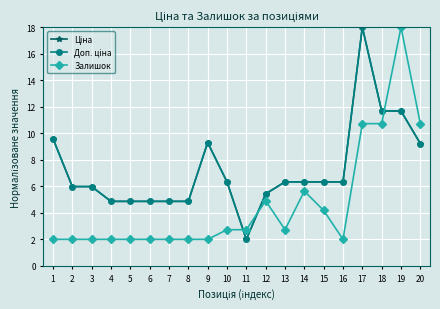

Is this an area chart (filled region under the line)?

No